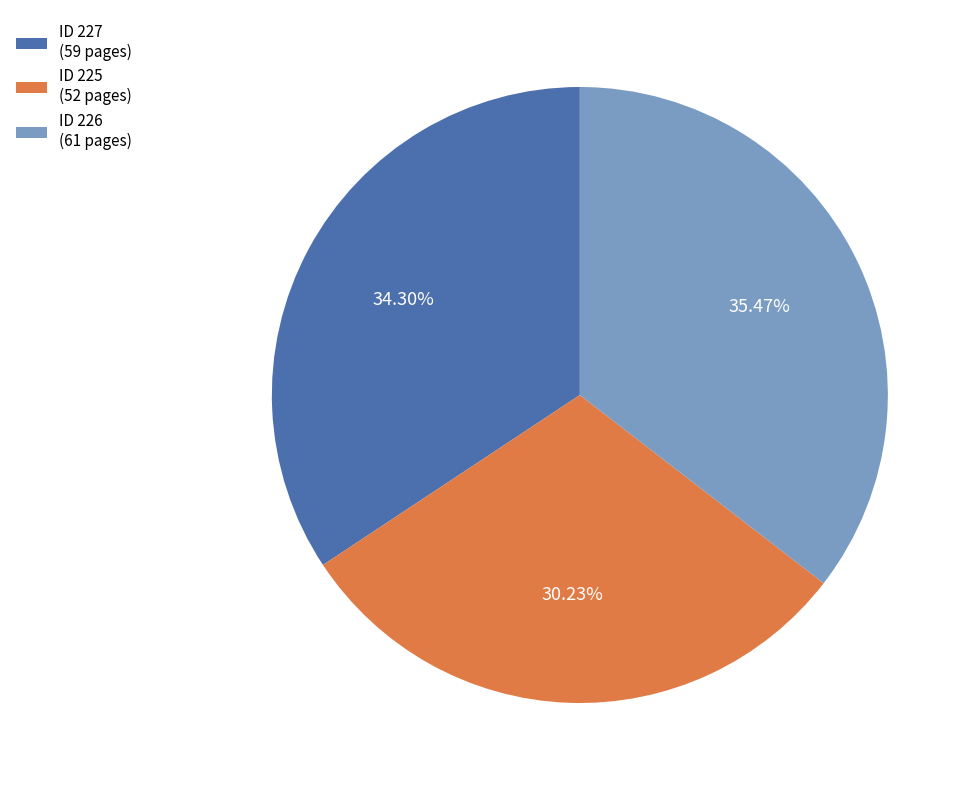

Is there any slice that represents more than half of the pie?

No